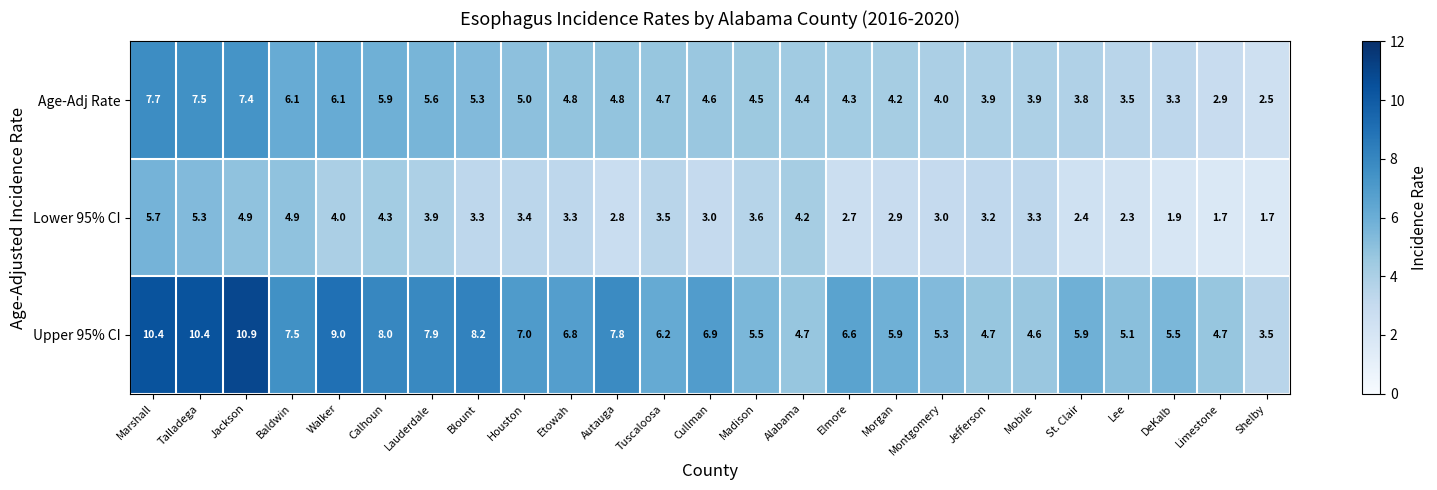

Is the value of Upper 95% CI at Jackson greater than the value of Lower 95% CI at Jackson?

Yes